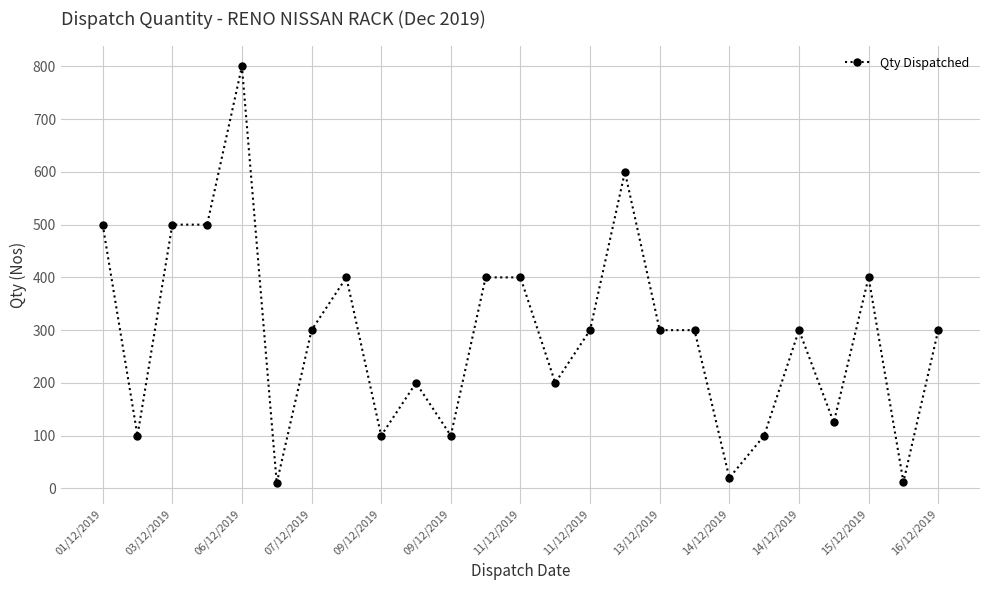

What is the difference between the maximum and minimum values?

790